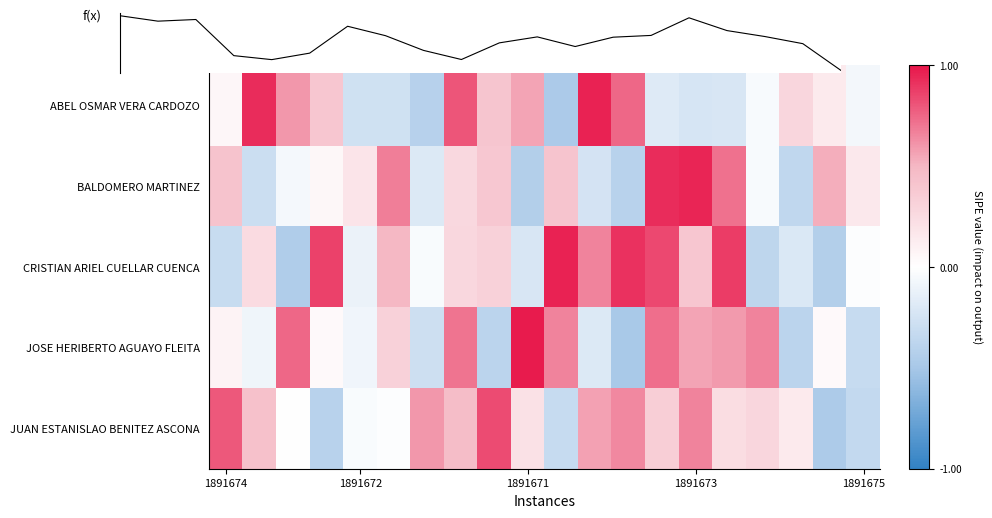

What is the total value across all series at 8?

1.4